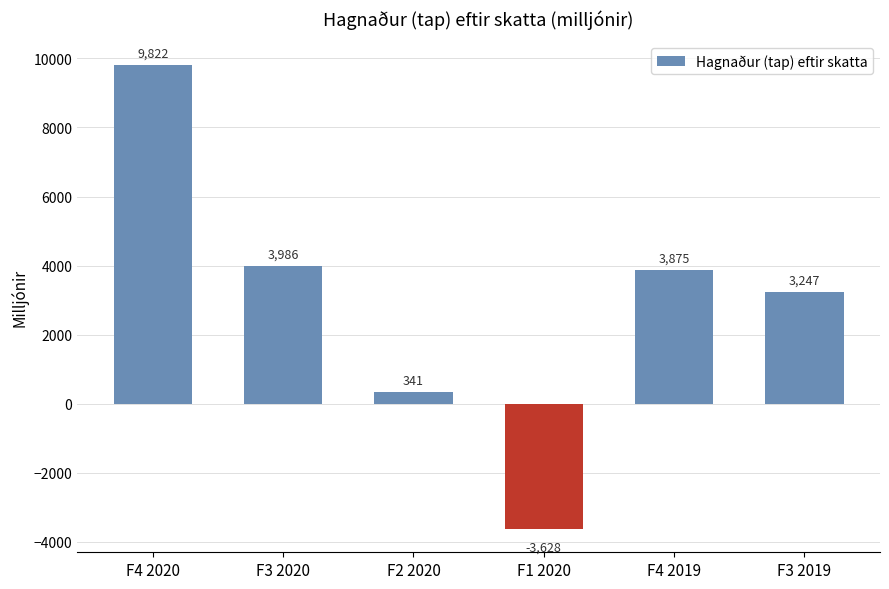

The value at F4 2019 is 1057. True or false?

False